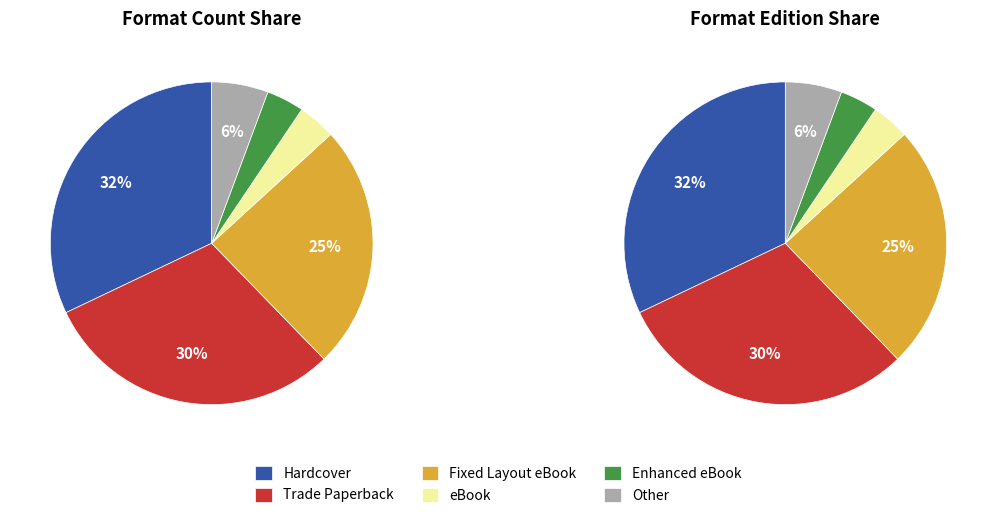

Approximately how many times larger is the value at eBook compared to Hardcover?

0.1